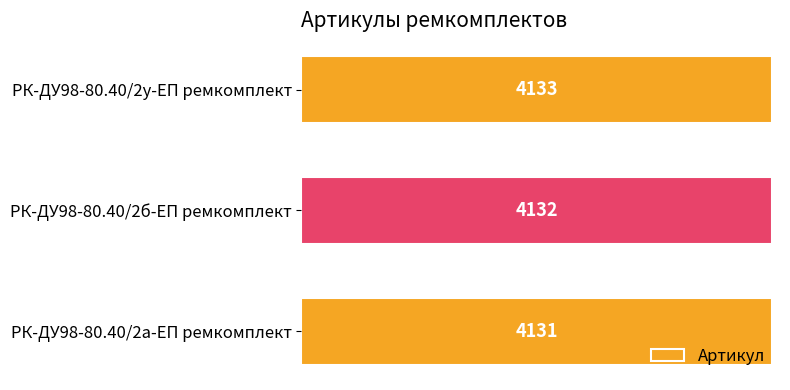

Is it true that the value at РК-ДУ98-80.40/2у-ЕП ремкомплект is 2211?

False